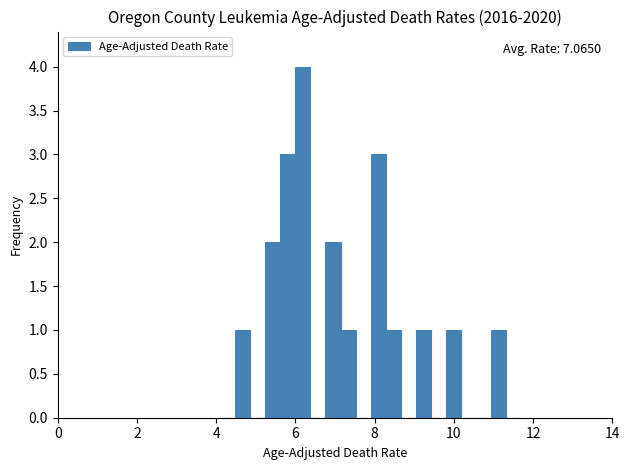

Around what value on the x-axis is the tallest bar? Give the approximate position of its centre, as read against the axis.

6.2